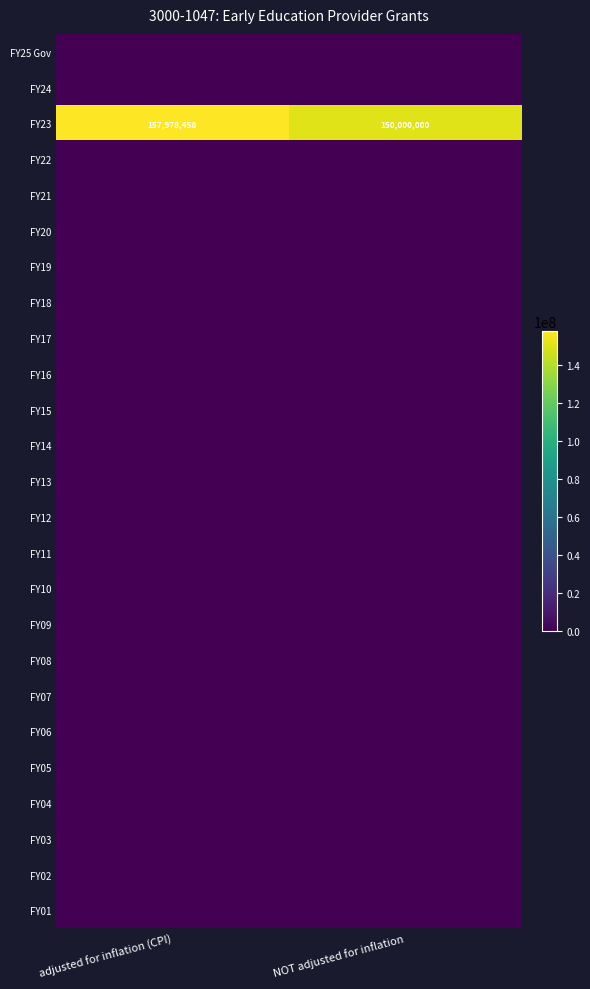

The FY23 series shows 246325017 at NOT adjusted for inflation. True or false?

False